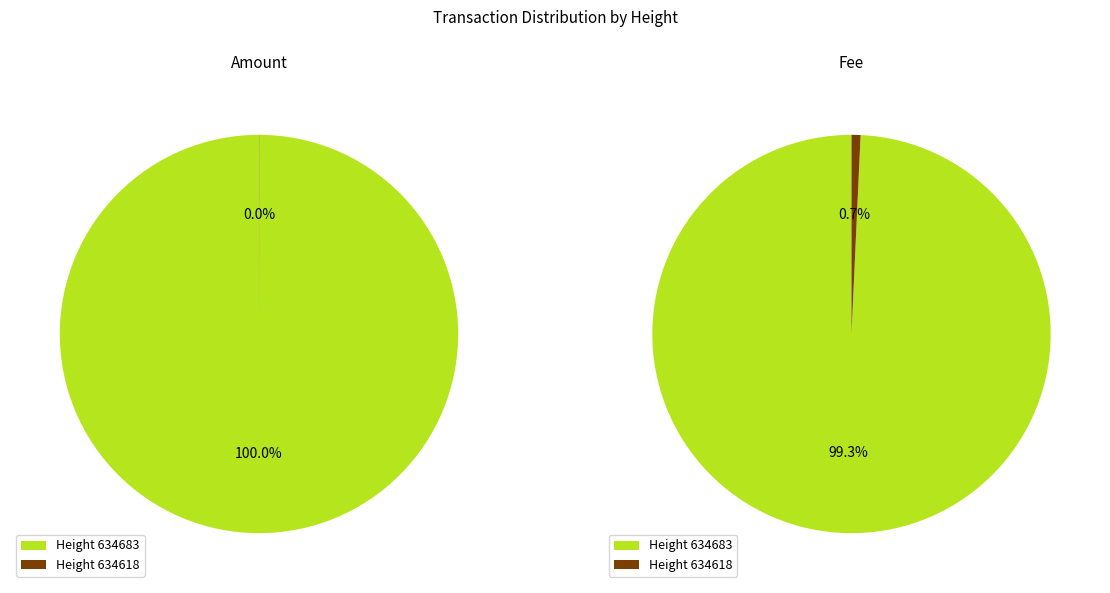

How many slices are in this pie chart?

2